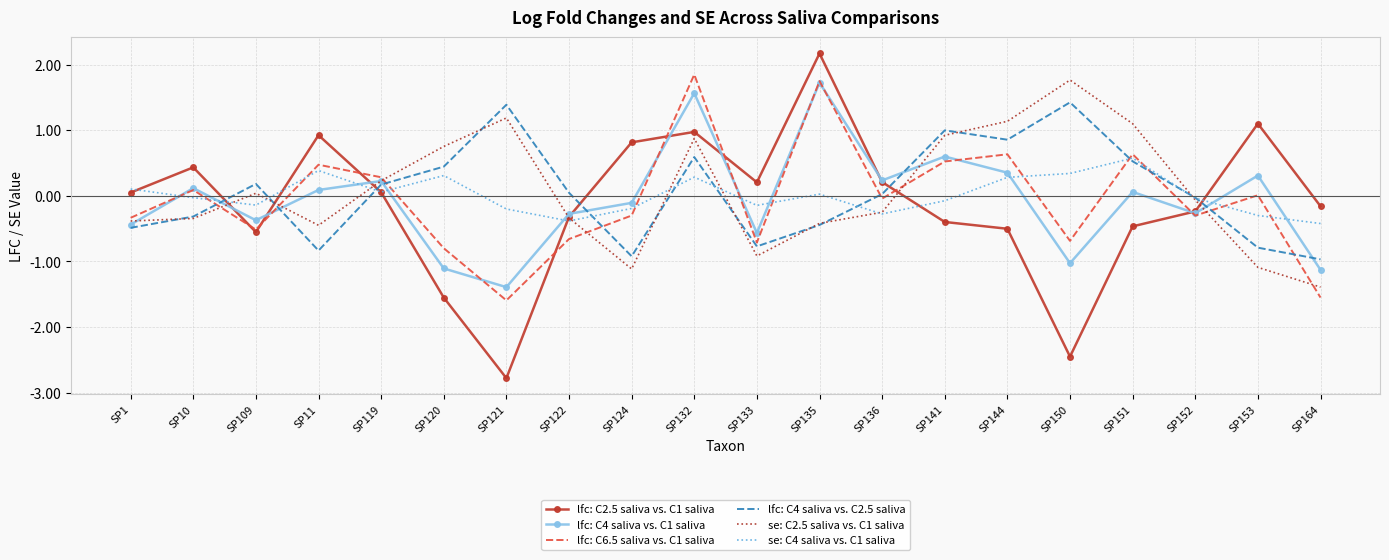

How many categories are shown in the chart?

20